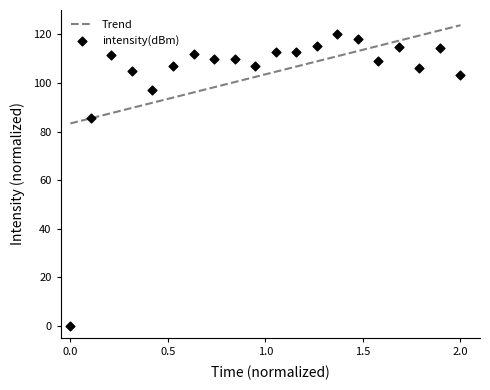

What is the lowest value of the Trend series?

83.3